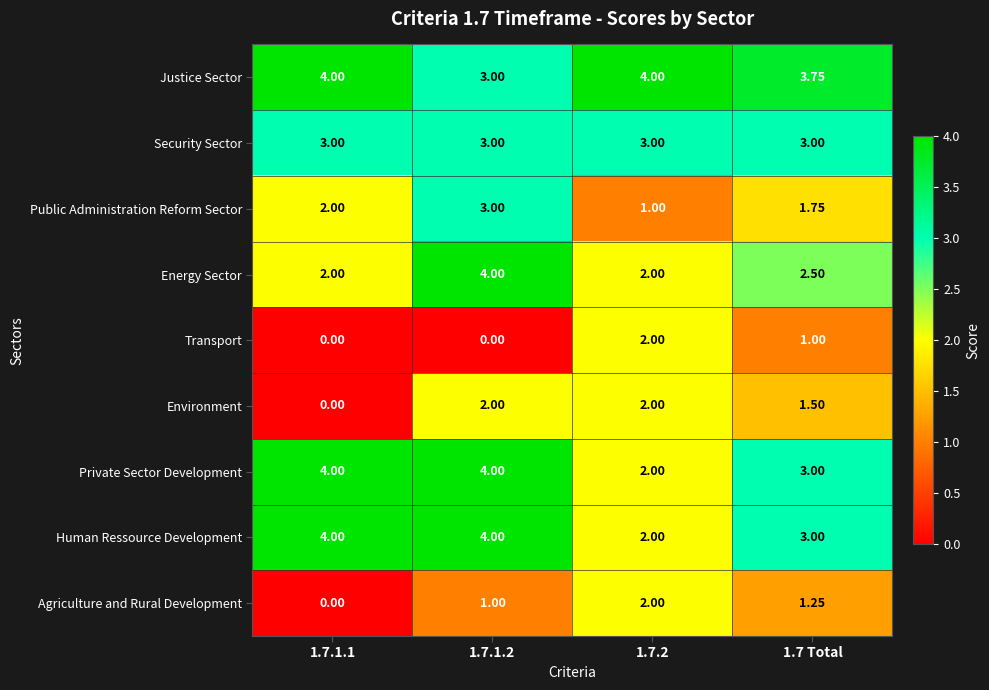

Which series has the largest total across all categories?

Justice Sector